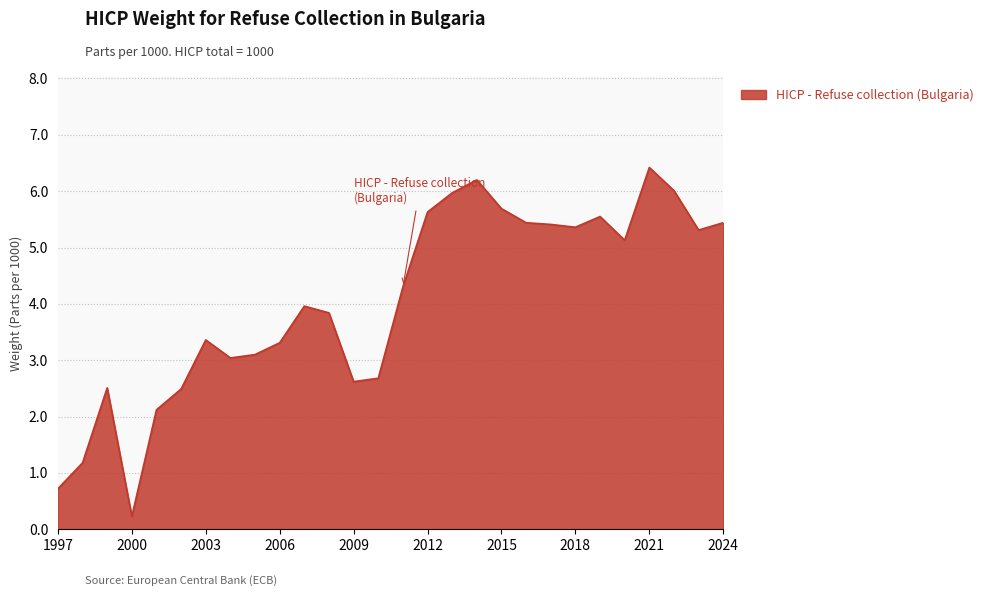

What is the greatest value displayed?

6.4